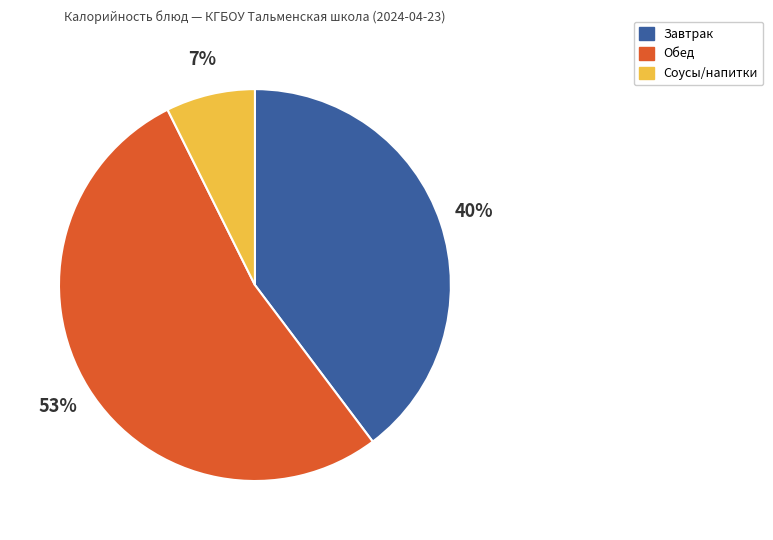

To the nearest percent, what is the difference between the largest and smallest slice percentages?

46%